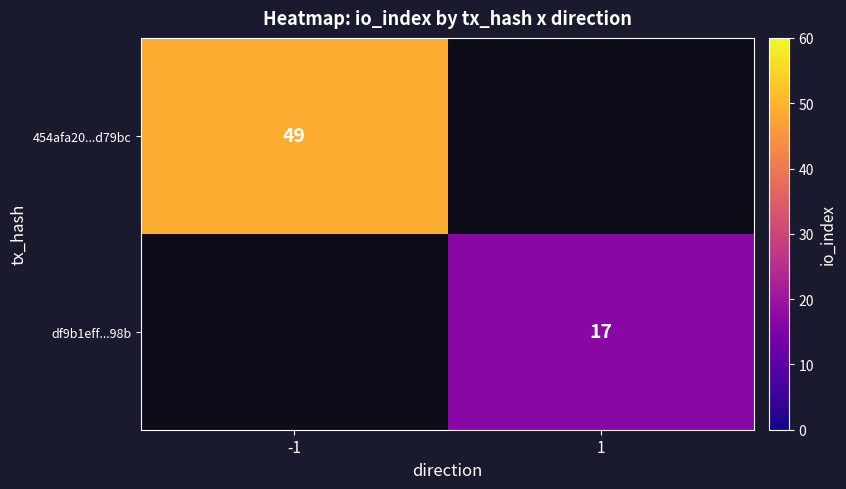

How many data points does each series have?

2